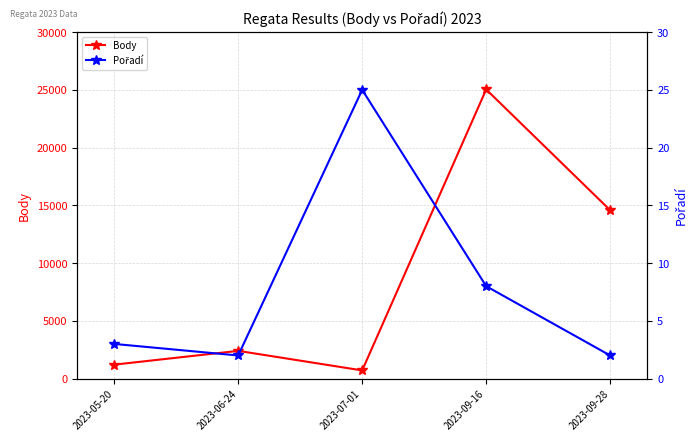

What are all the series names shown in the legend?

Body, Pořadí